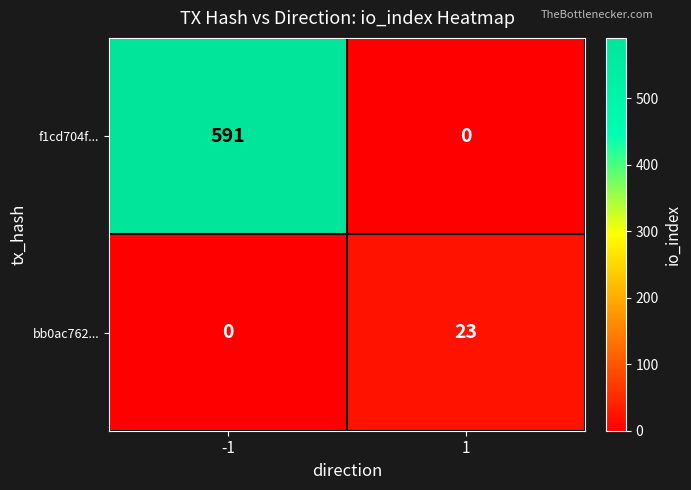

Read the bb0ac762... value at 1.

23